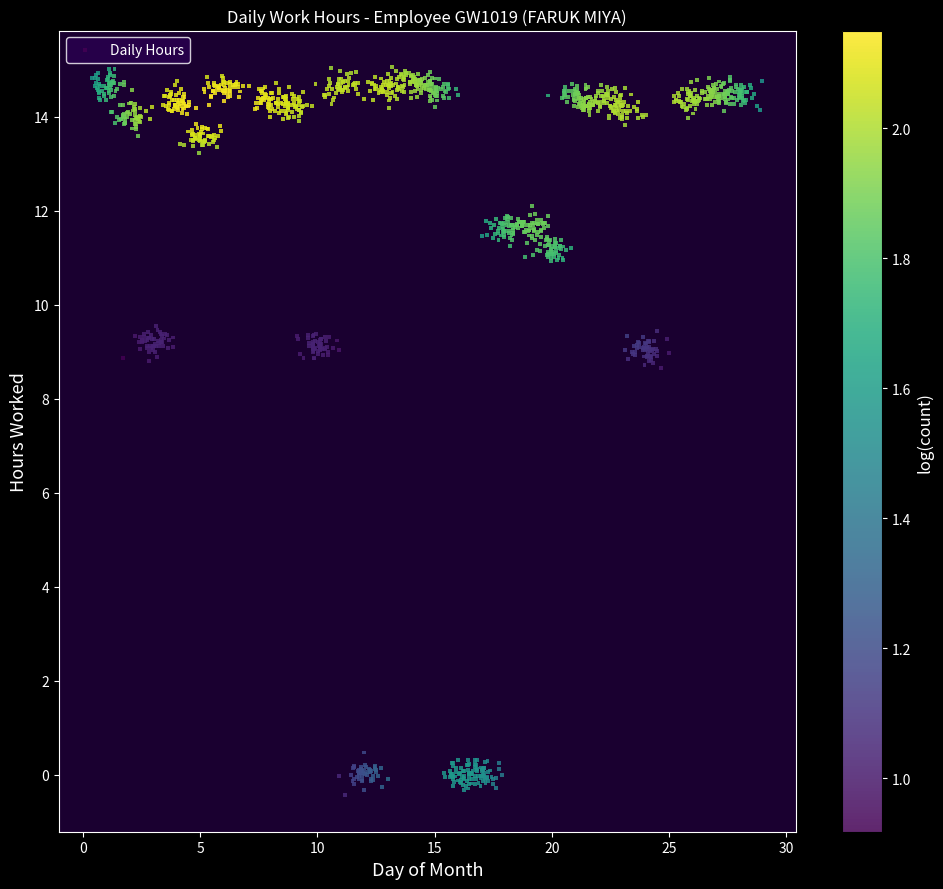

What is the range of Y values (max minus min)?

15.5